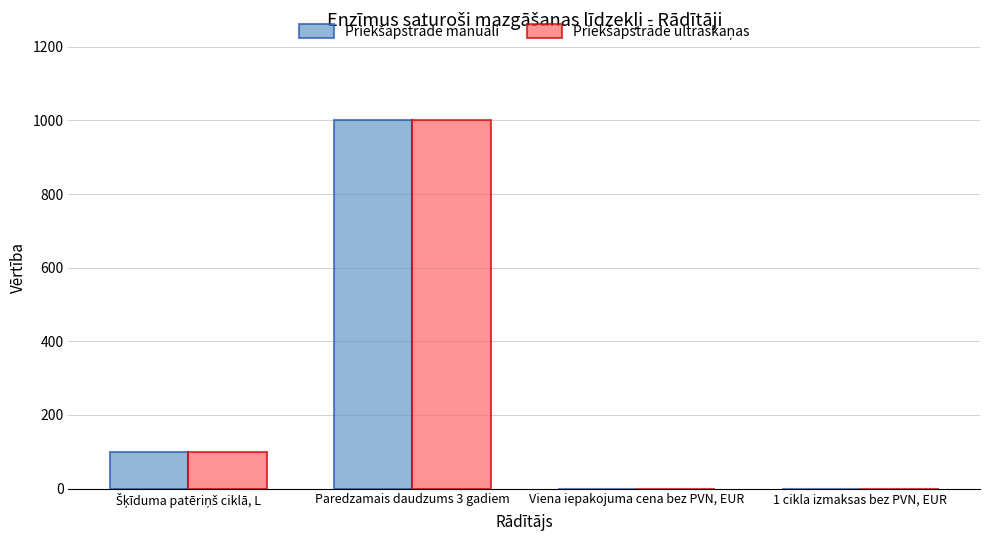

At which category is the sum across all series the highest?

Paredzamais daudzums 3 gadiem